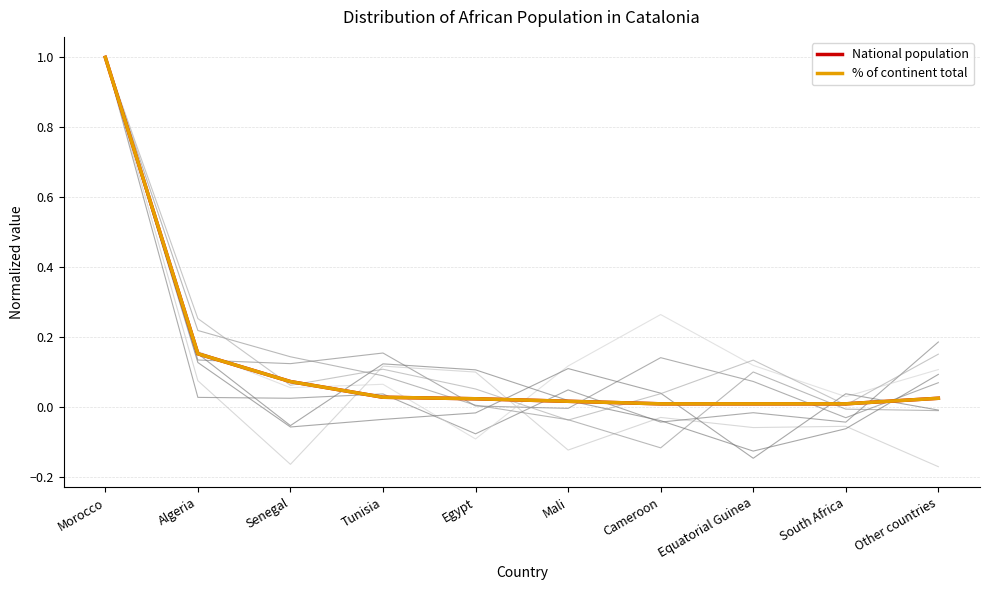

List the labels in order of % of continent total value, largest first.

Morocco, Algeria, Senegal, Tunisia, Other countries, Egypt, Mali, Cameroon, Equatorial Guinea, South Africa